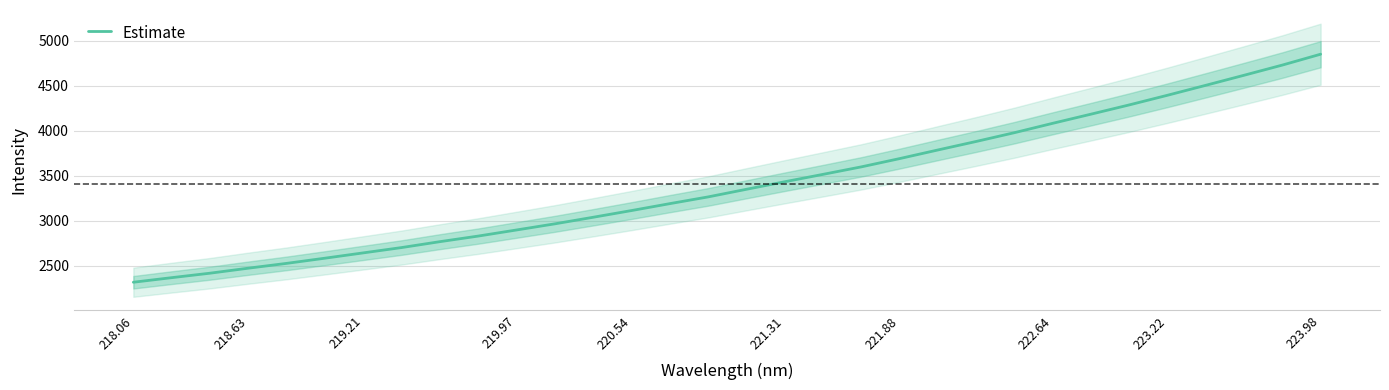

The value of Estimate at 221.88 is 3688.4. True or false?

True